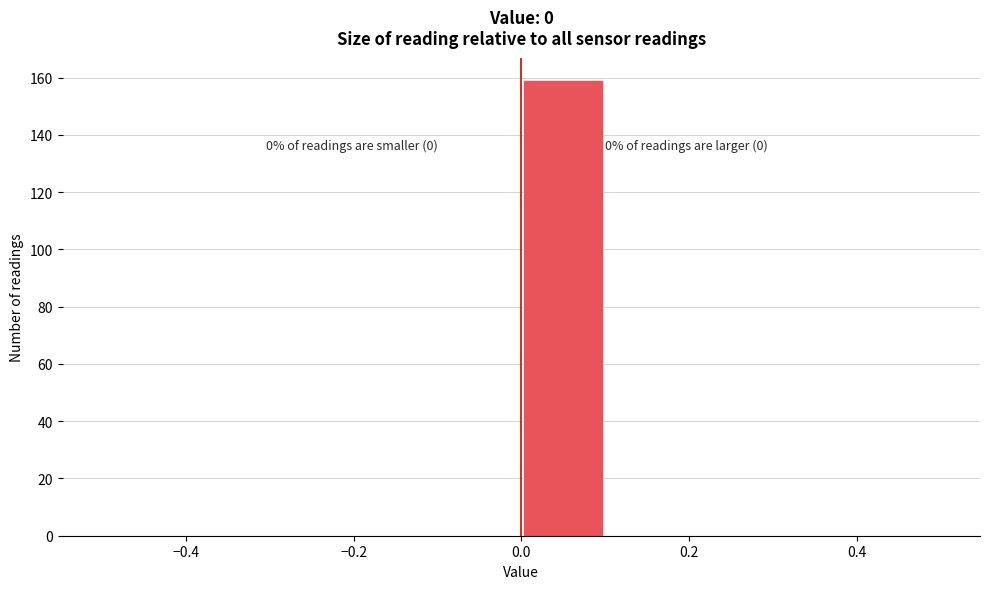

Over which range of the x-axis is the bar tallest?

0.0 to 0.1